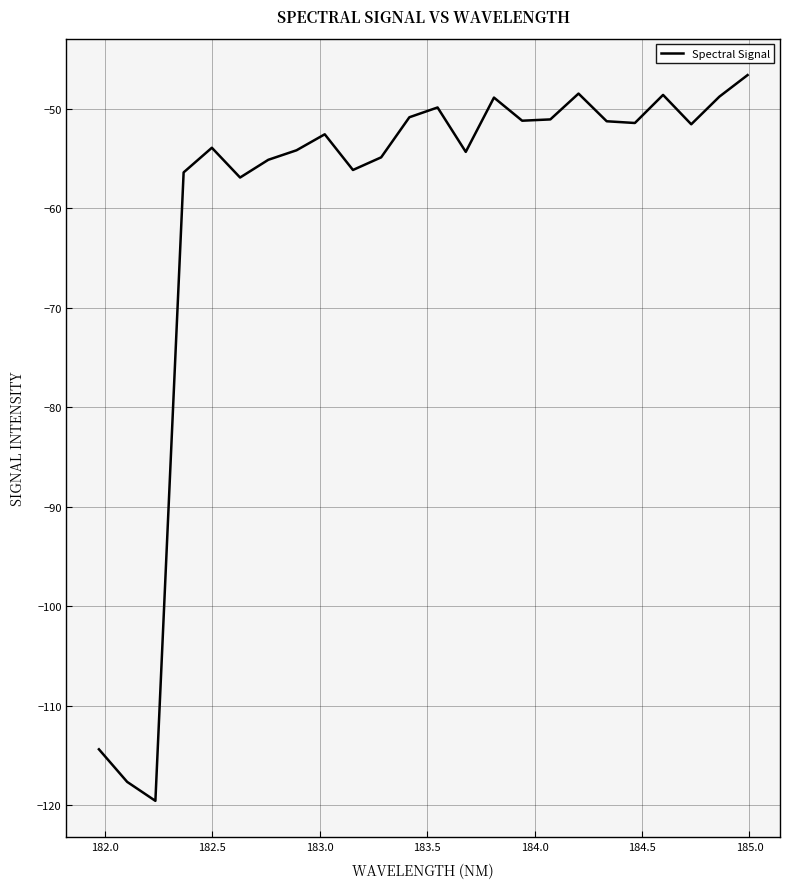

What is the smallest value displayed?

-119.6